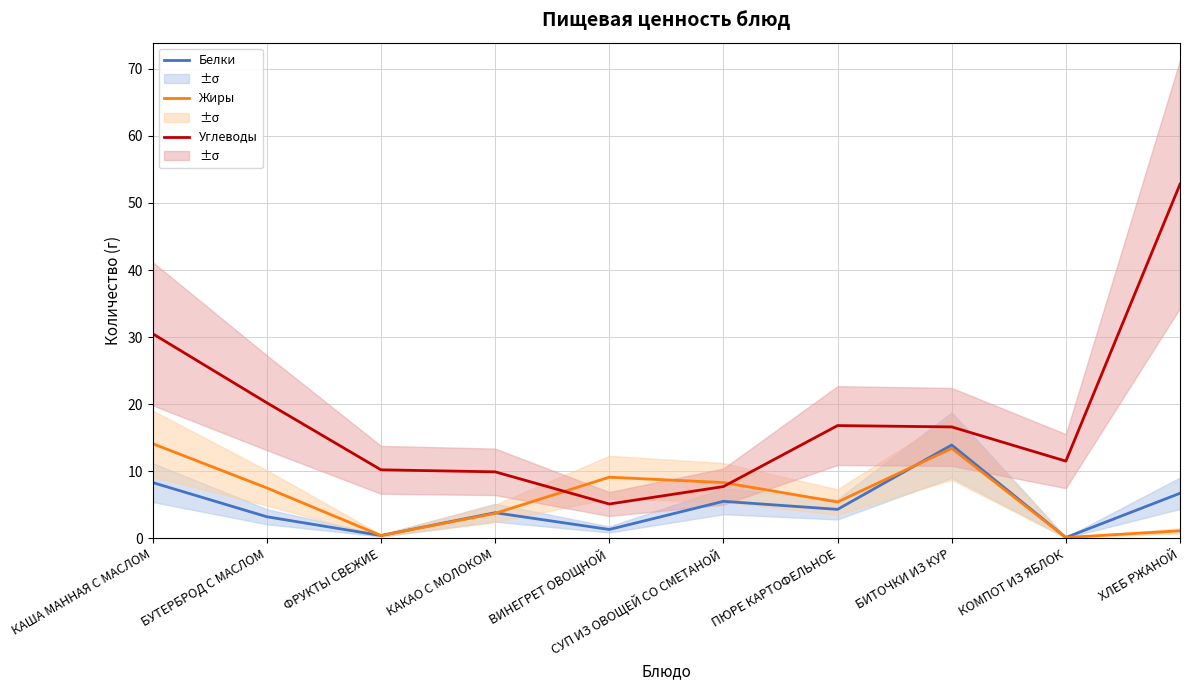

Rank the series by their maximum value, from lowest to highest.

Белки, Жиры, Углеводы